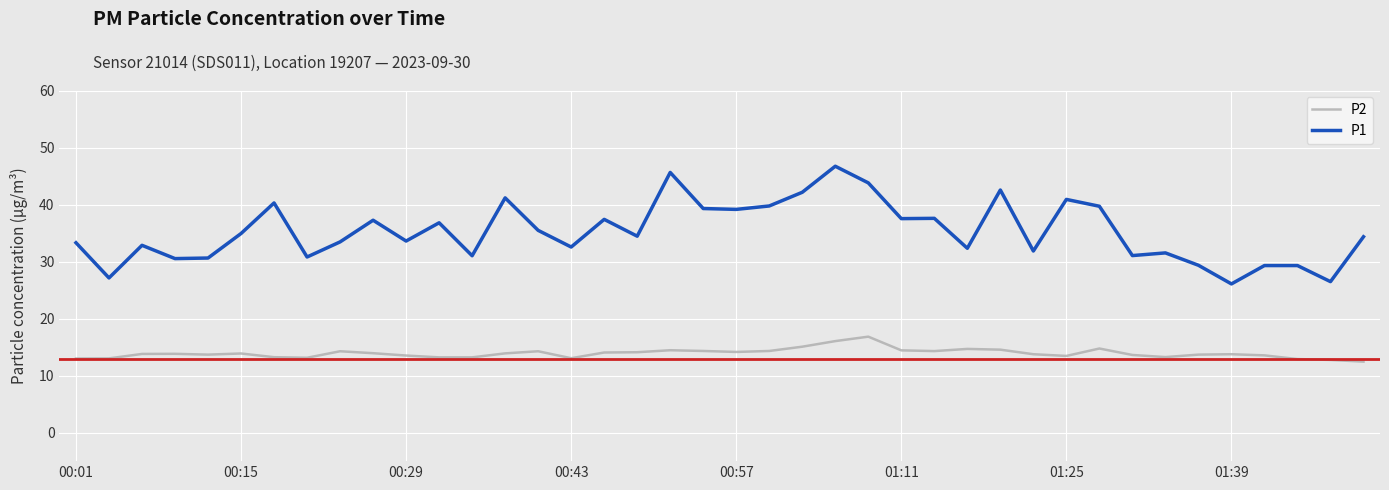

What is the highest value of the P1 series?

46.7